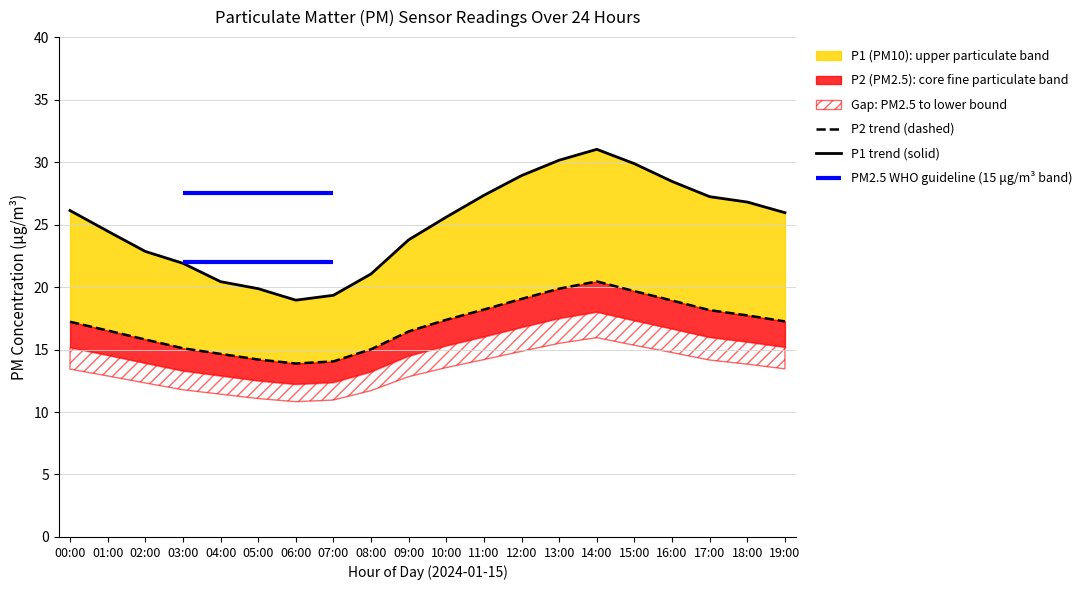

Is it true that P1 trend (solid) equals 28.9 at 12:00?

True